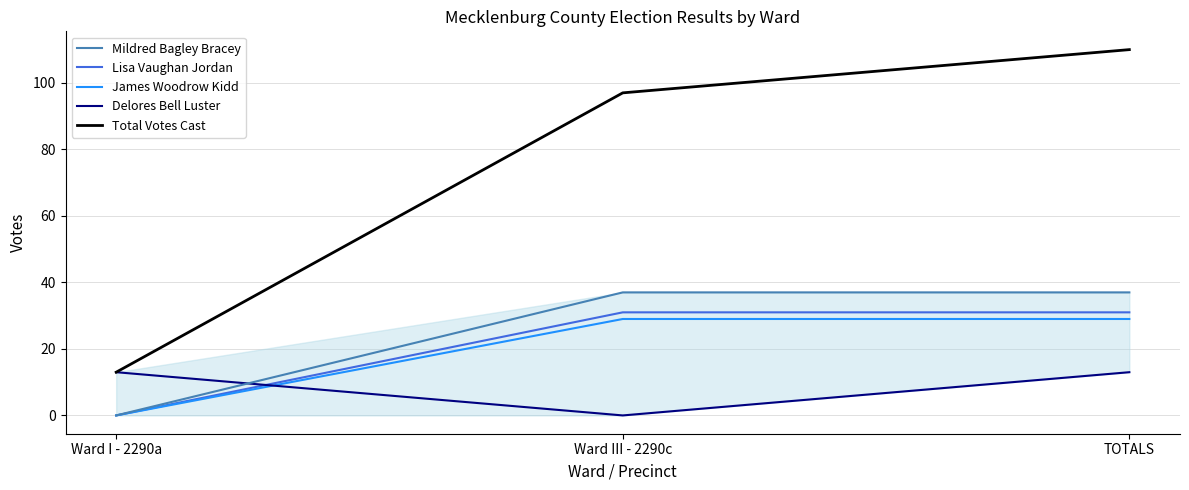

What are all the series names shown in the legend?

Mildred Bagley Bracey, Lisa Vaughan Jordan, James Woodrow Kidd, Delores Bell Luster, Total Votes Cast